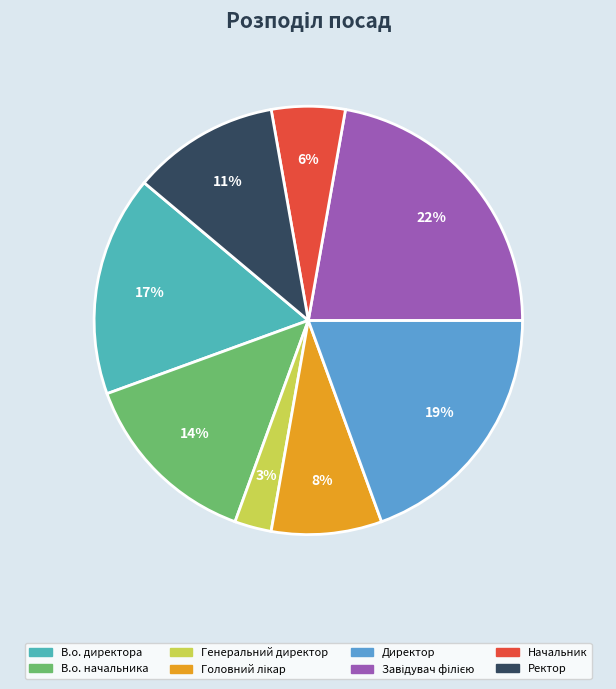

To the nearest percent, what percentage of the pie is Директор?

19%